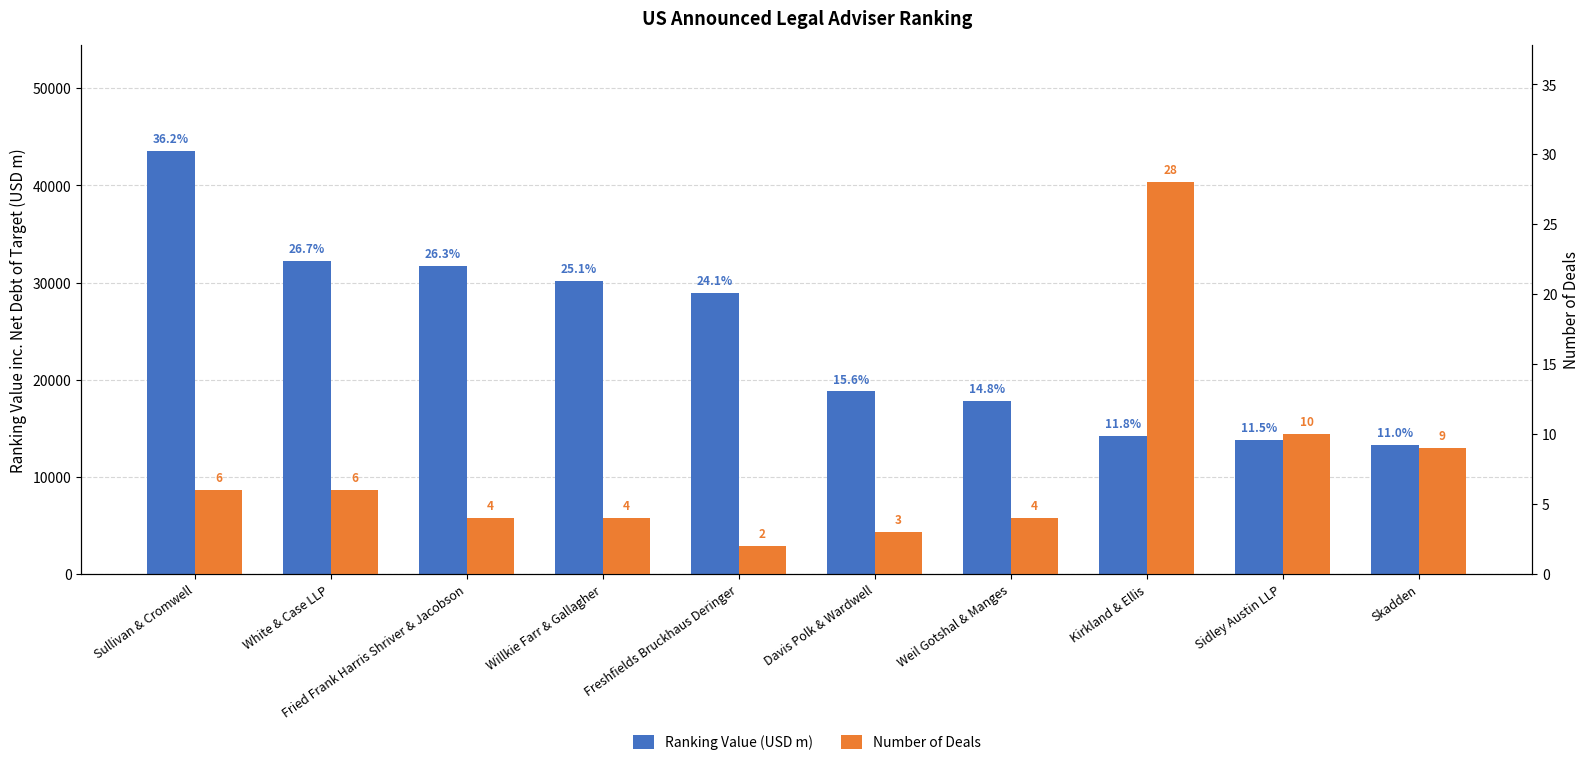

What is the greatest value displayed?

43545.6